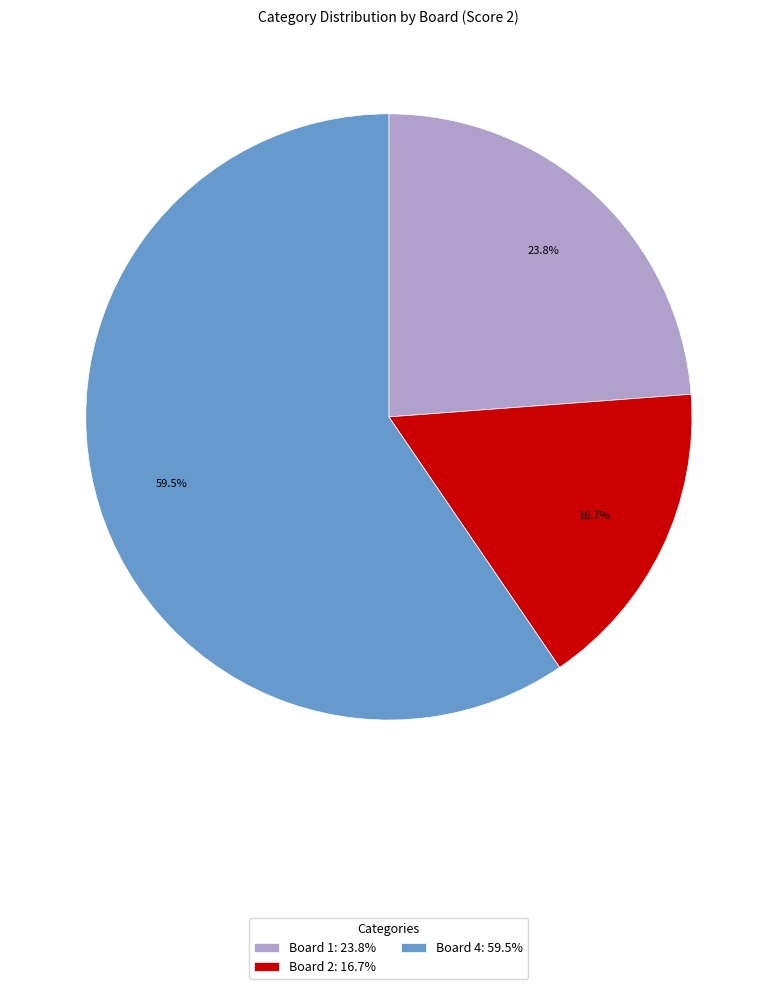

Is Board 4: 59.5% the majority of the pie?

Yes